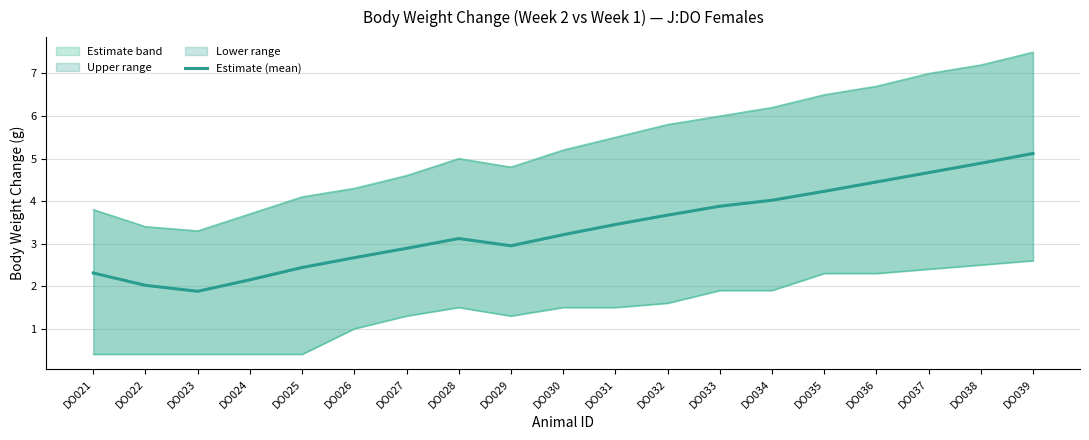

In Estimate (mean), how many points are lower than both neighbors (excluding endpoints)?

2